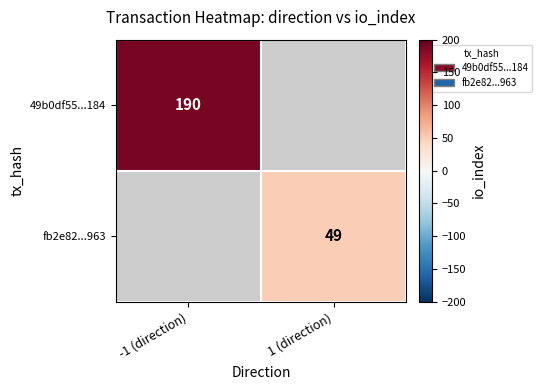

True or false: 49b0df55...184 has a value of 295 at -1 (direction).

False